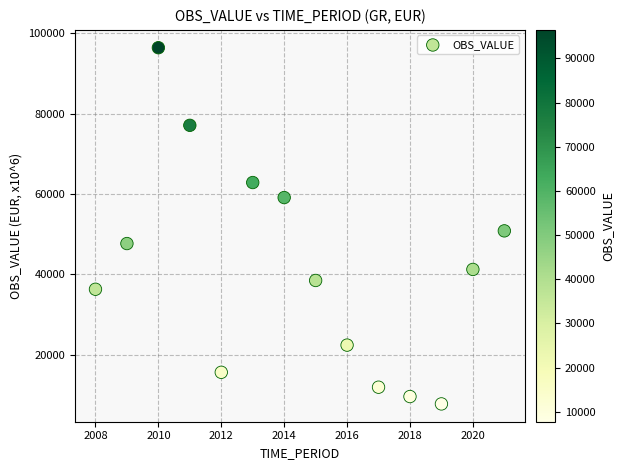

What Y value in the scatter plot is closest to 52102?

50843.4